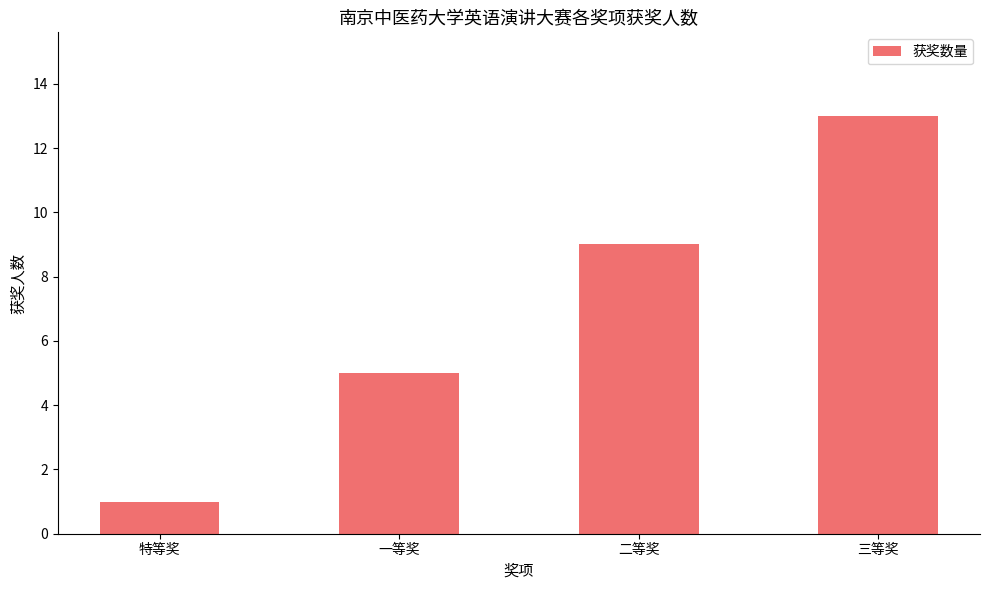

What is the smallest value displayed?

1